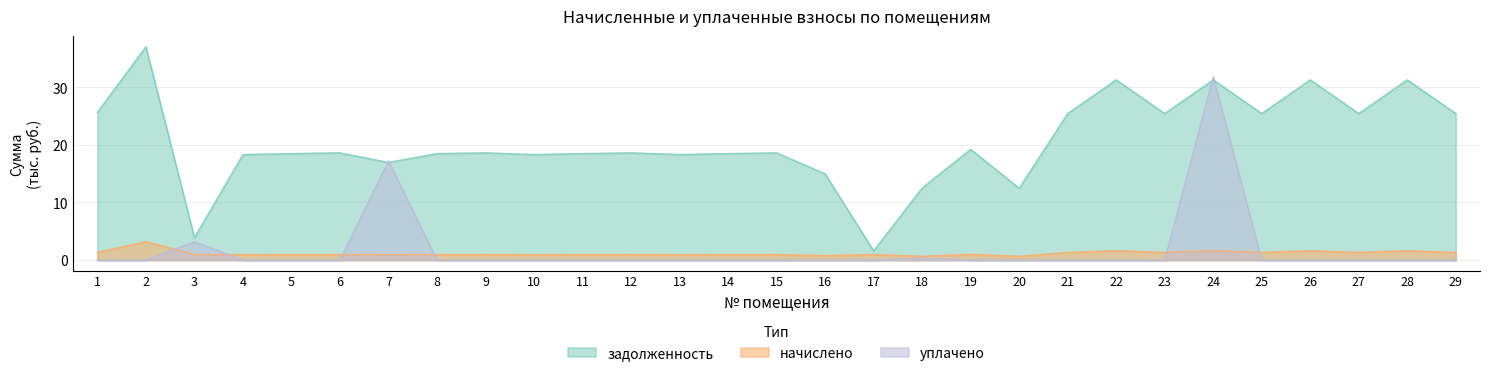

Reading left to right, list all the values displayed in this chart.

задолженность: 25.7	37.0	3.9	18.3	18.5	18.6	17.0	18.5	18.6	18.3	18.5	18.6	18.3	18.5	18.6	15.0	1.6	12.5	19.2	12.5	25.4	31.3	25.4	31.3	25.4	31.3	25.4	31.3	25.4
начислено: 1.3	3.2	1.0	1.0	1.0	1.0	1.0	1.0	1.0	1.0	1.0	1.0	1.0	1.0	1.0	0.8	1.0	0.7	1.0	0.7	1.3	1.6	1.3	1.6	1.3	1.6	1.3	1.6	1.3
уплачено: 0.0	0.0	3.2	0.0	0.0	0.0	17.2	0.0	0.0	0.0	0.0	0.0	0.0	0.0	0.0	0.0	0.0	0.3	0.0	0.0	0.0	0.0	0.0	31.8	0.0	0.0	0.0	0.0	0.0